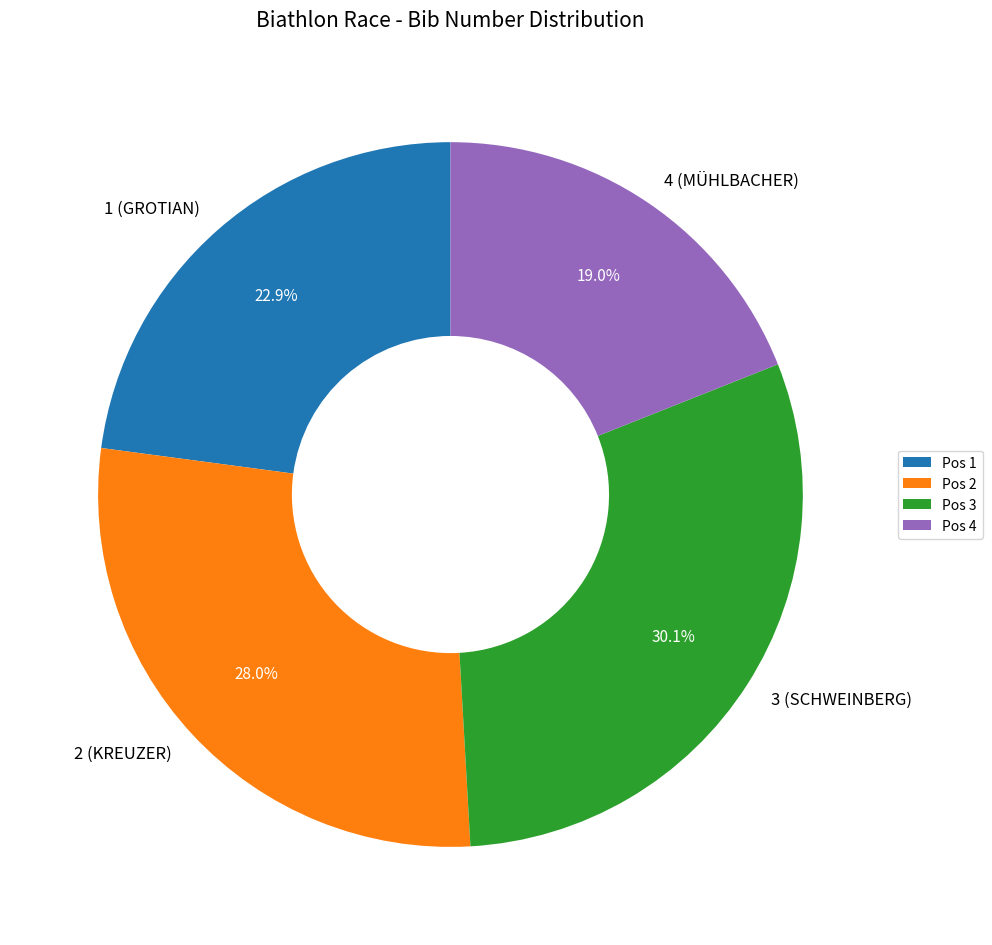

Count the number of slices in the pie.

4